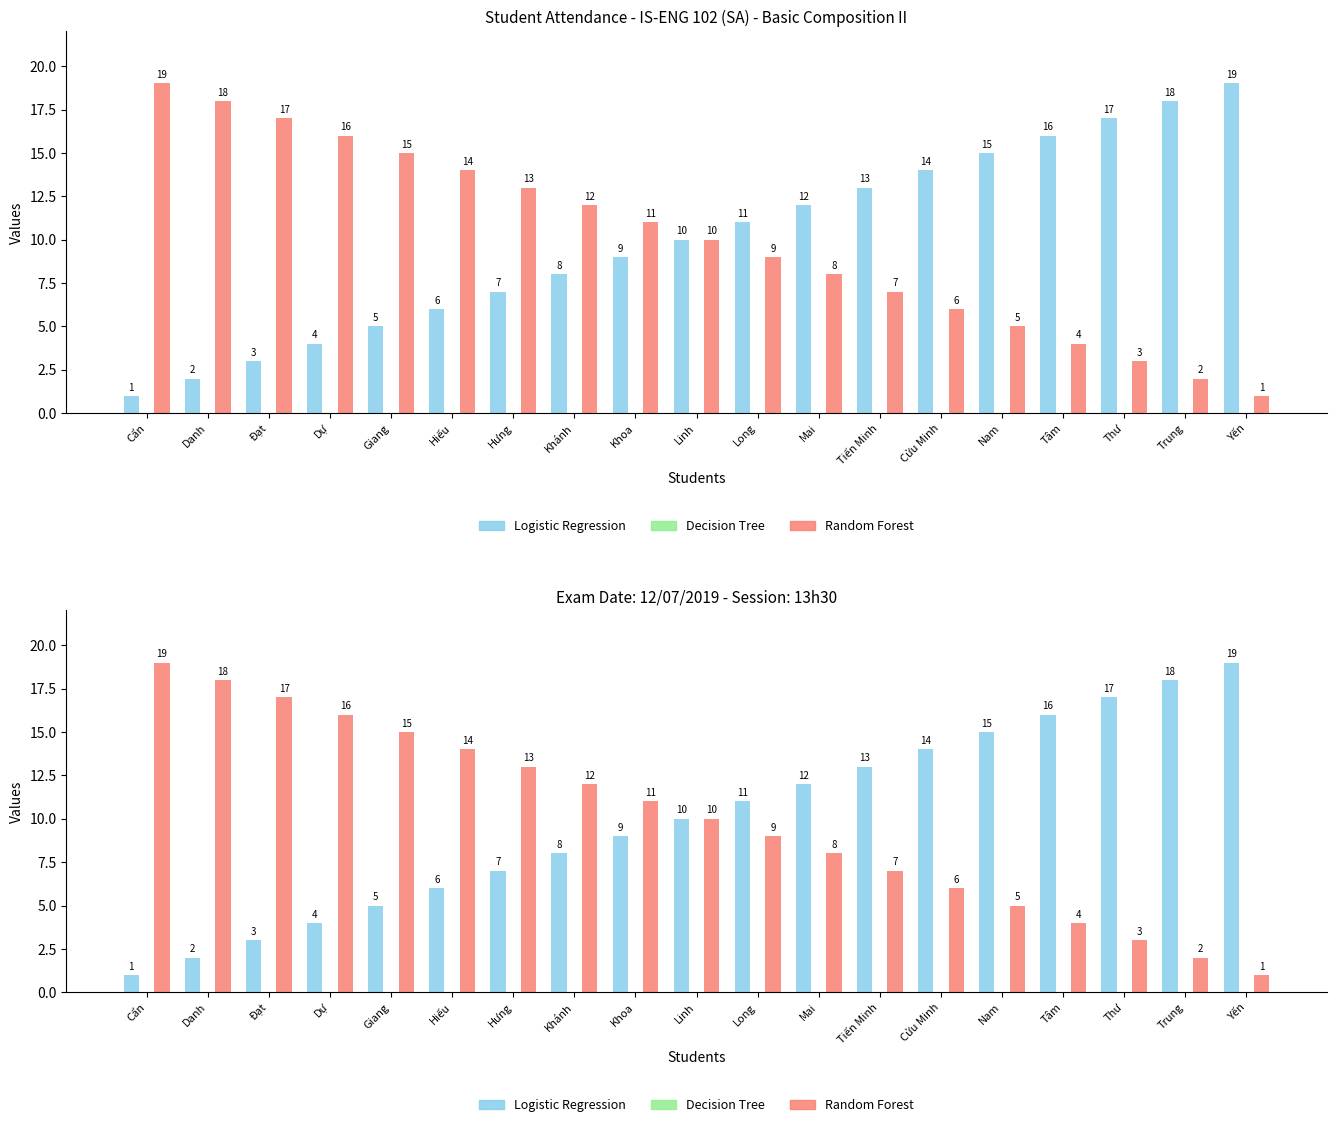

Which category has the highest value in the Decision Tree series?

Cẩn